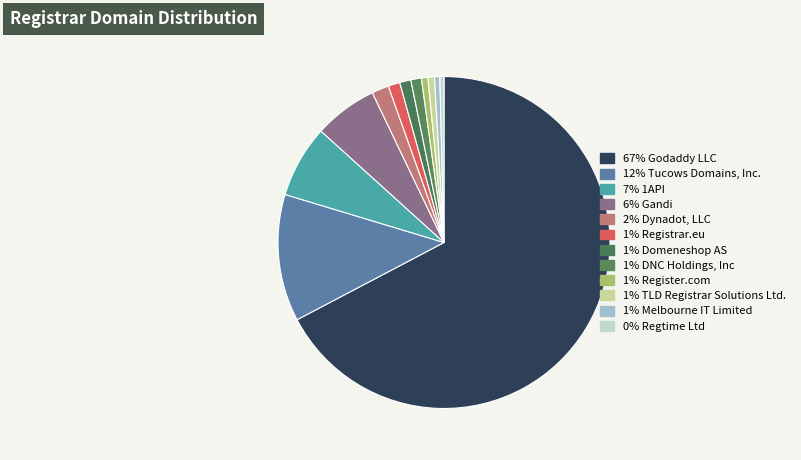

How many slices are in this pie chart?

12